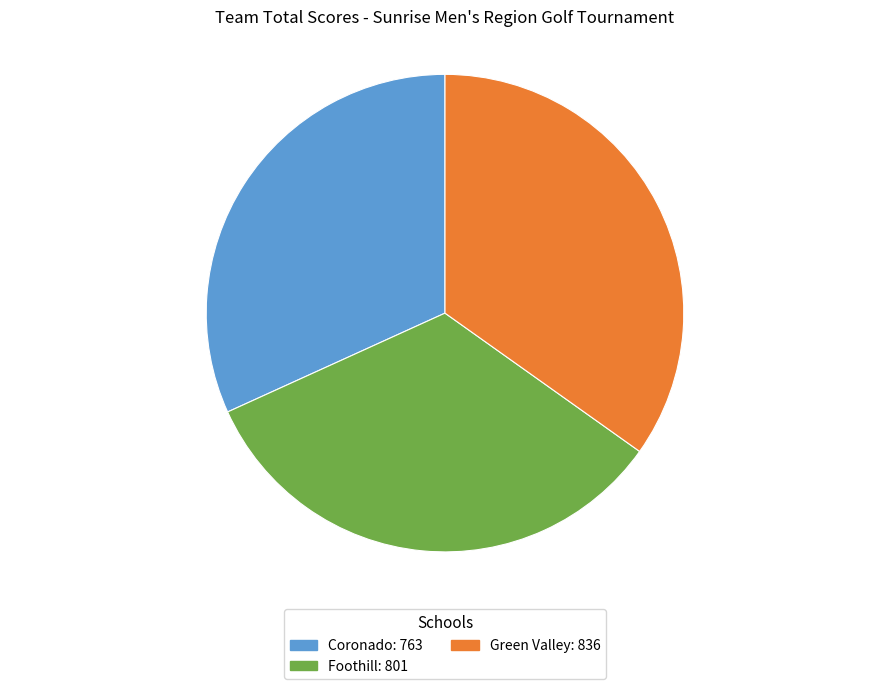

Which has a higher value, Foothill: 801 or Green Valley: 836?

Green Valley: 836